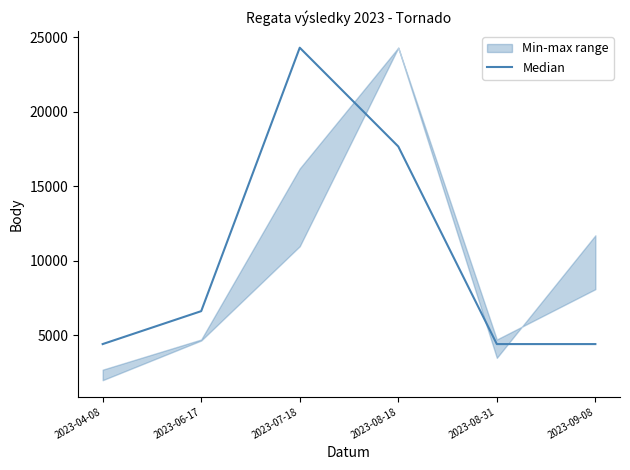

List the labels in order of value, smallest first.

2023-04-08, 2023-08-31, 2023-09-08, 2023-06-17, 2023-08-18, 2023-07-18